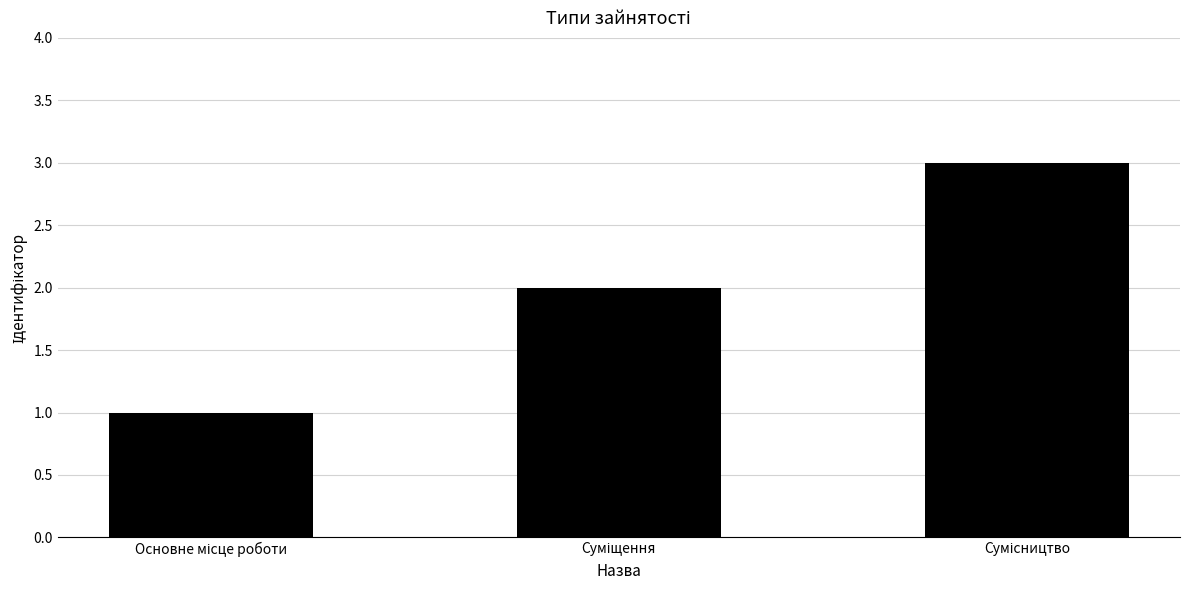

What is the greatest value displayed?

3